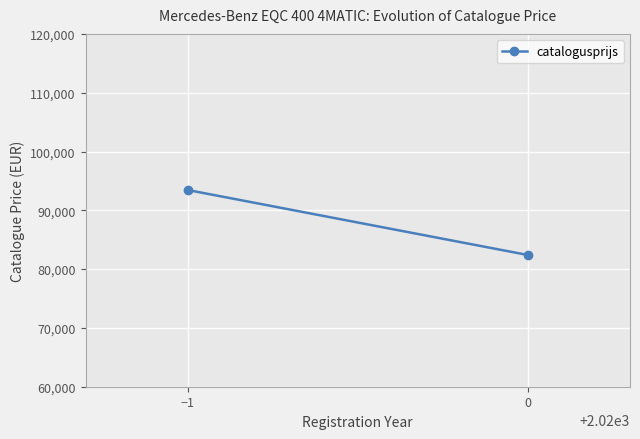

List the labels in order of value, smallest first.

0, −1